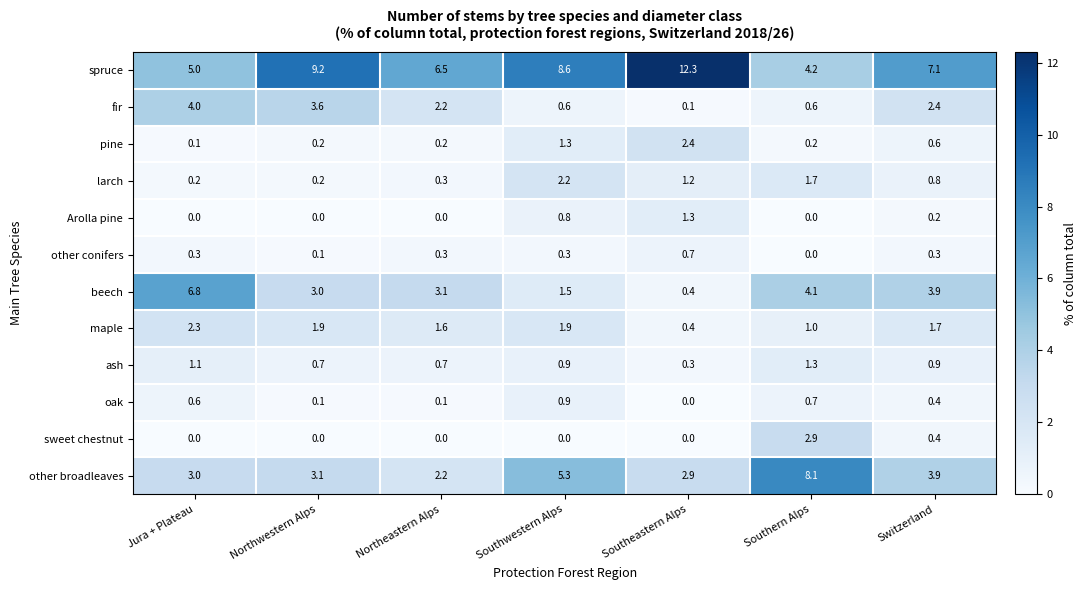

Which series has the largest total across all categories?

spruce